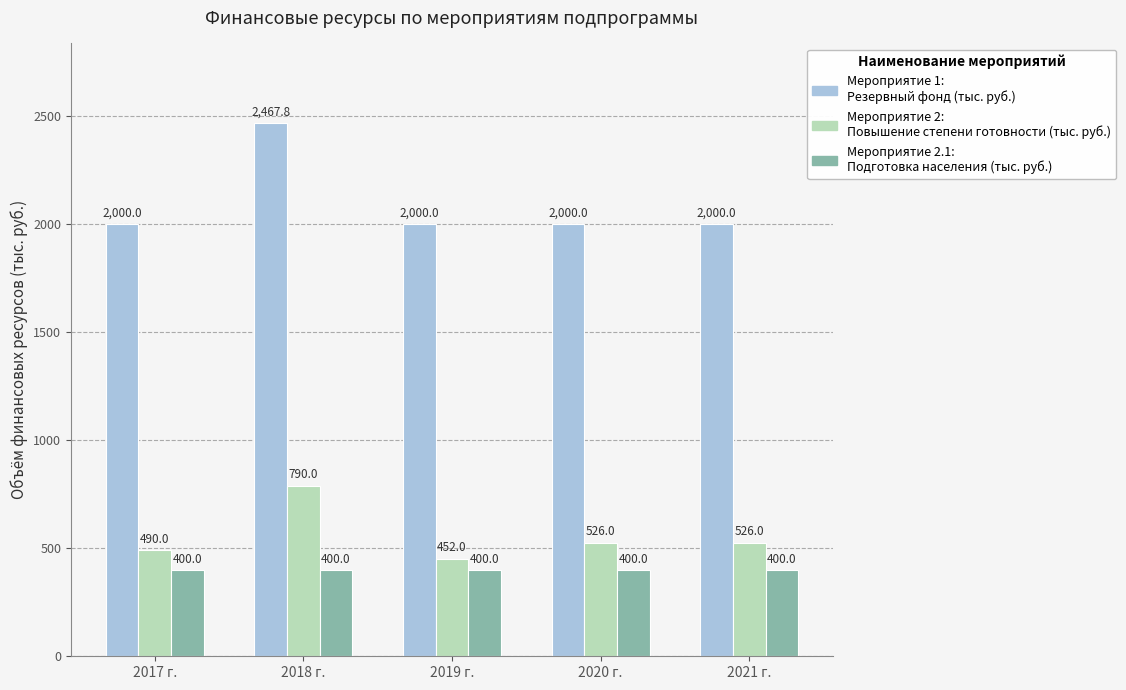

At which category is the sum across all series the highest?

2018 г.